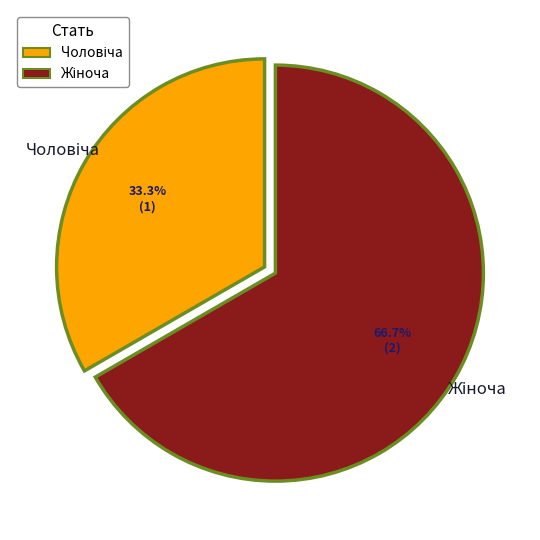

Is there a majority slice in this chart?

Yes